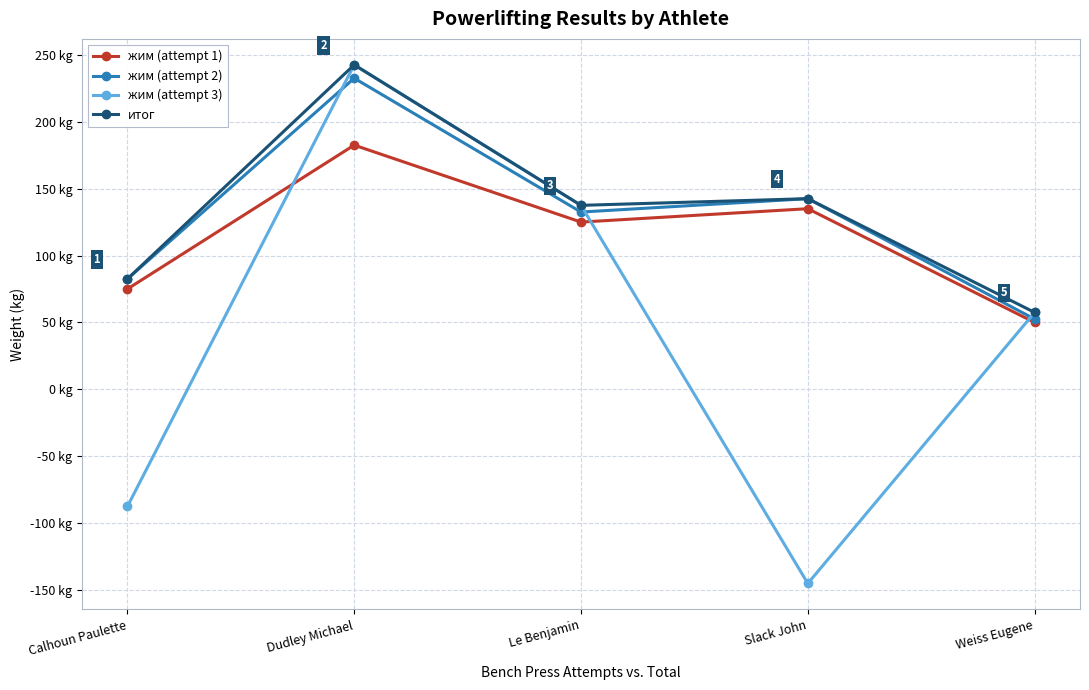

How many lines are shown in the chart?

4